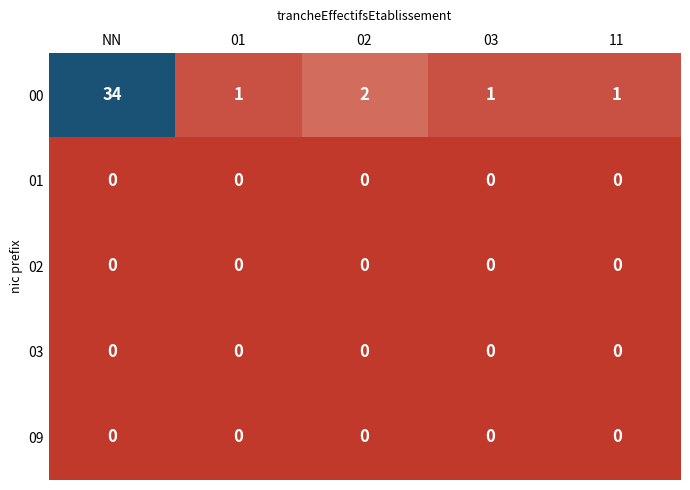

Which series changed the most between NN and 11?

00